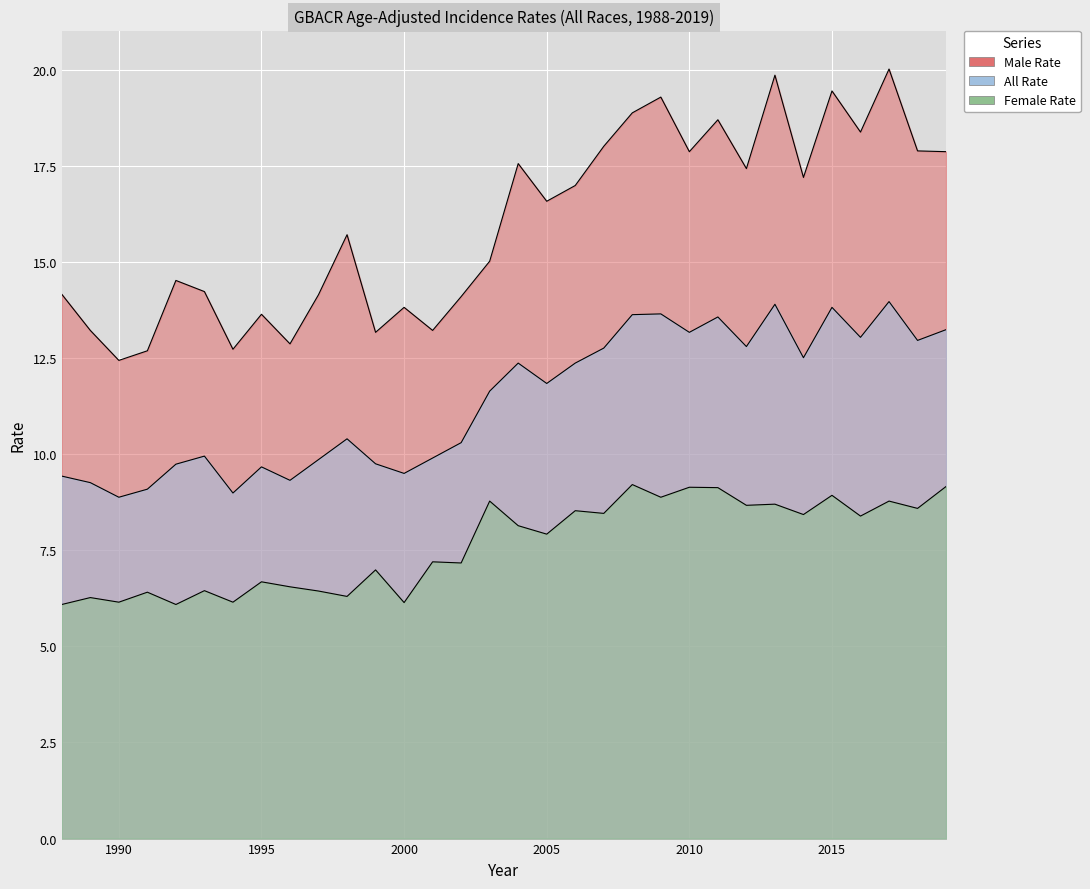

At which category is the sum across all series the highest?

2017